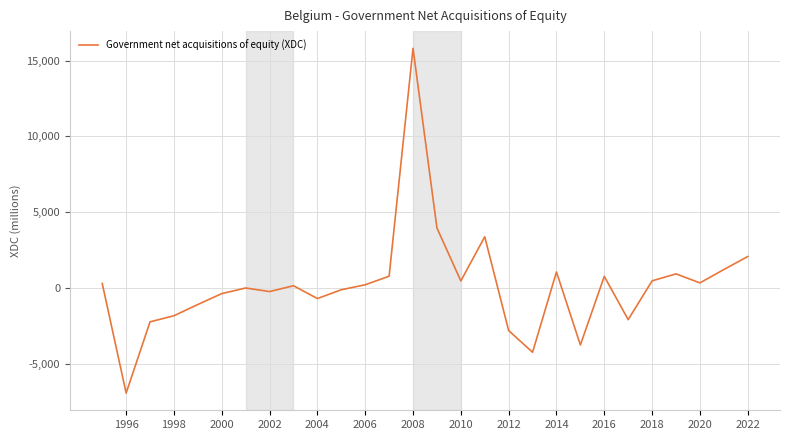

What is the smallest value displayed?

-6950.6